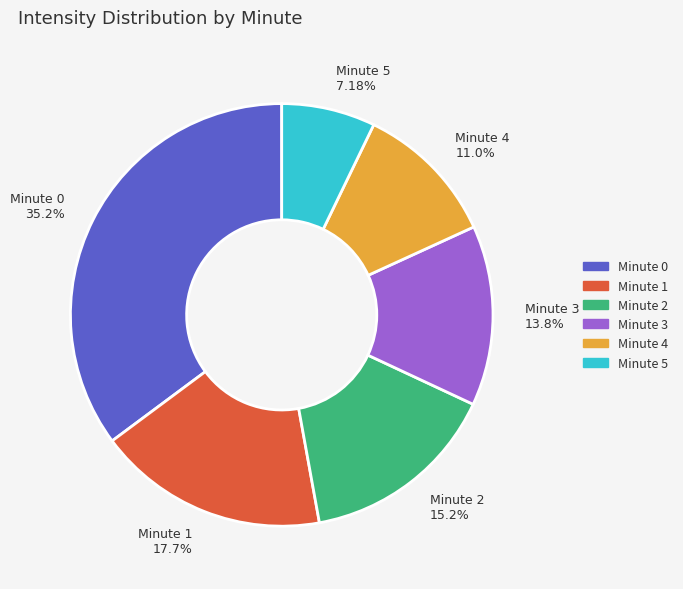

What is the smallest slice in the pie chart?

Minute 5